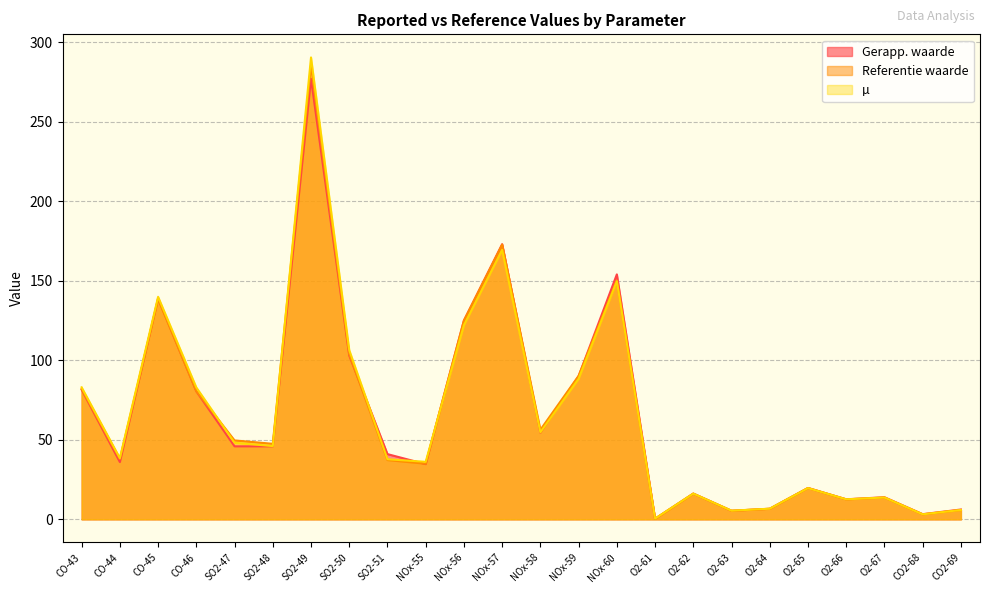

What position from the left is O2-63?

18